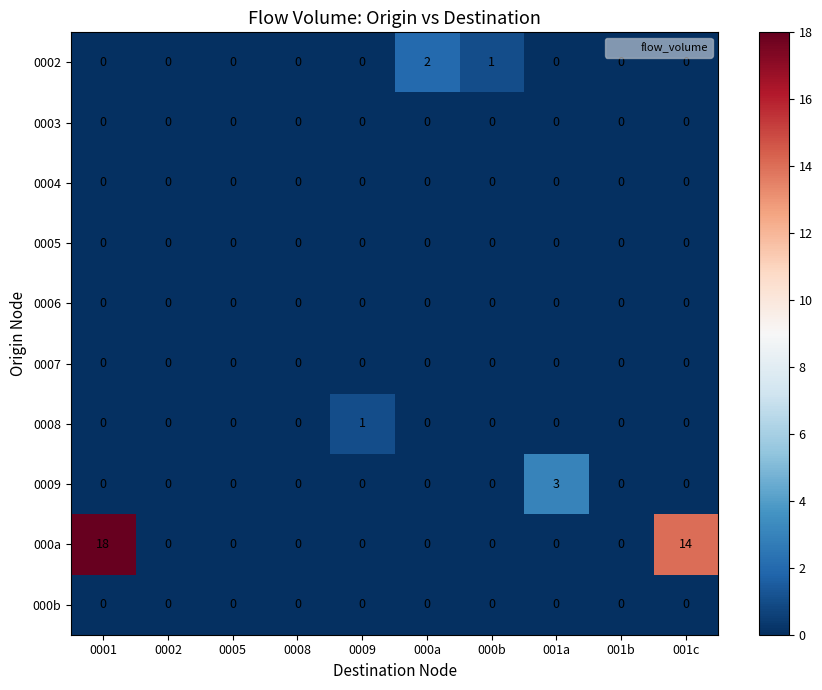

True or false: 0008 has a value of 0 at 0008.

True